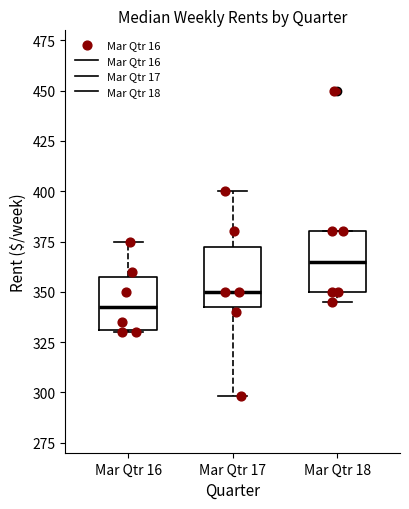

Where does the median line of the box for Mar Qtr 18 sit on the y-axis? The values are not printed on the chart, so give them approximately, as read against the axis.

365